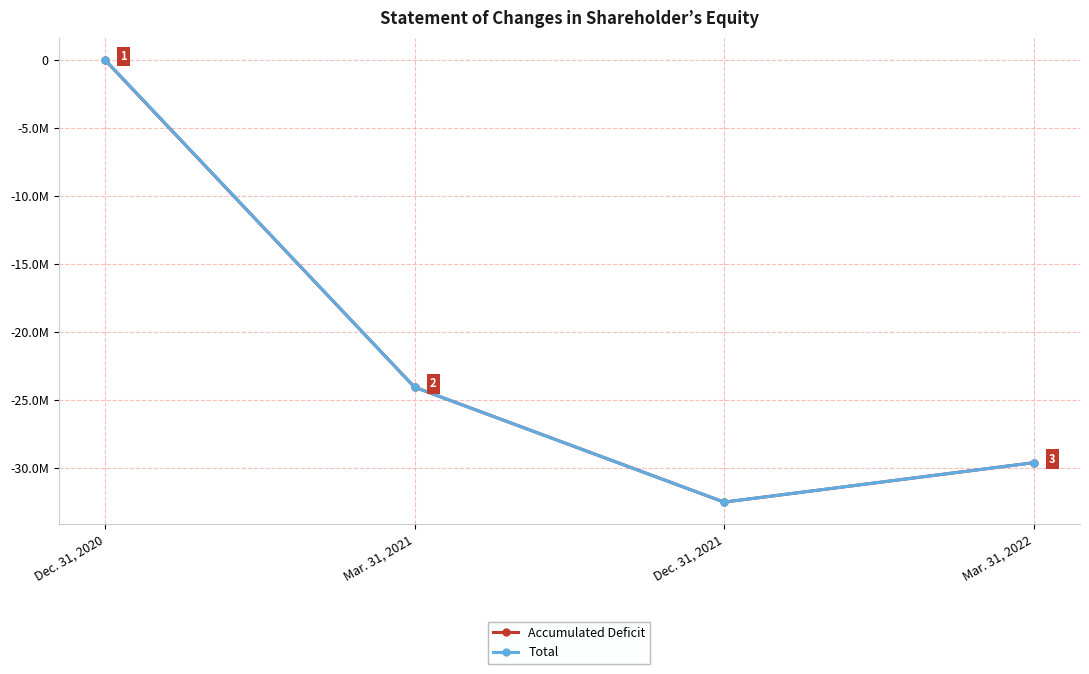

Is the value of Accumulated Deficit at Mar. 31, 2022 greater than the value of Total at Dec. 31, 2021?

Yes